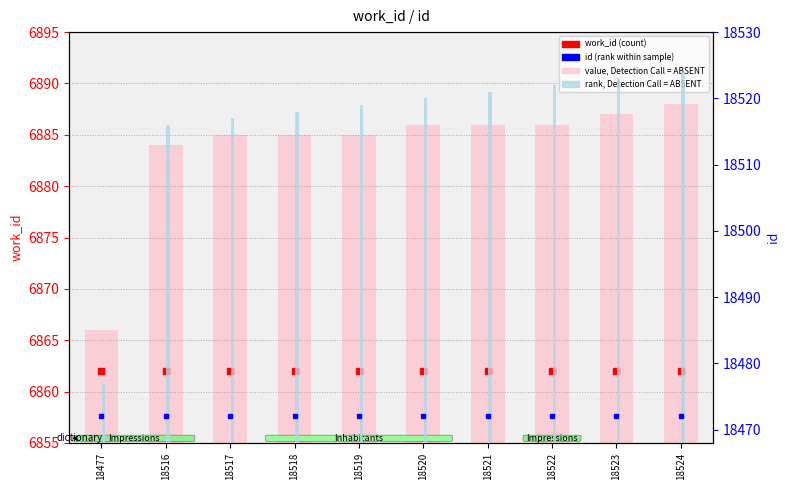

Reading left to right, list all the values displayed in this chart.

work_id: 6866	6884	6885	6885	6885	6886	6886	6886	6887	6888
id (rank): 18477	18516	18517	18518	18519	18520	18521	18522	18523	18524